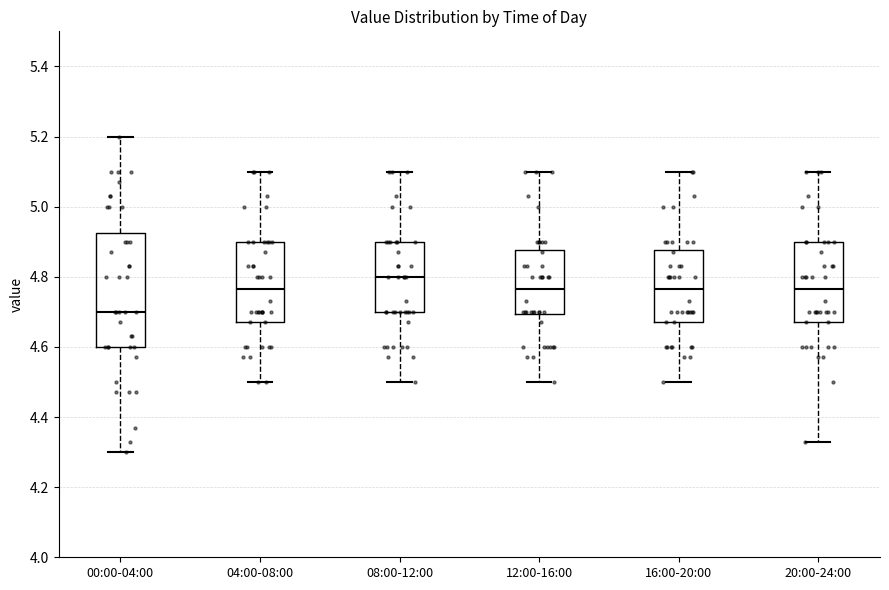

Reading left to right, read every box against the y-axis: the position of its median line, the range the box covers, and the ends of its whiskers. The values are not printed on the chart, so give them approximately, as read against the axis.

00:00-04:00: median 4.70, box 4.60 to 4.92, whiskers 4.30 to 5.20
04:00-08:00: median 4.76, box 4.68 to 4.90, whiskers 4.50 to 5.10
08:00-12:00: median 4.80, box 4.70 to 4.90, whiskers 4.50 to 5.10
12:00-16:00: median 4.76, box 4.70 to 4.88, whiskers 4.50 to 5.10
16:00-20:00: median 4.76, box 4.68 to 4.88, whiskers 4.50 to 5.10
20:00-24:00: median 4.76, box 4.68 to 4.90, whiskers 4.34 to 5.10